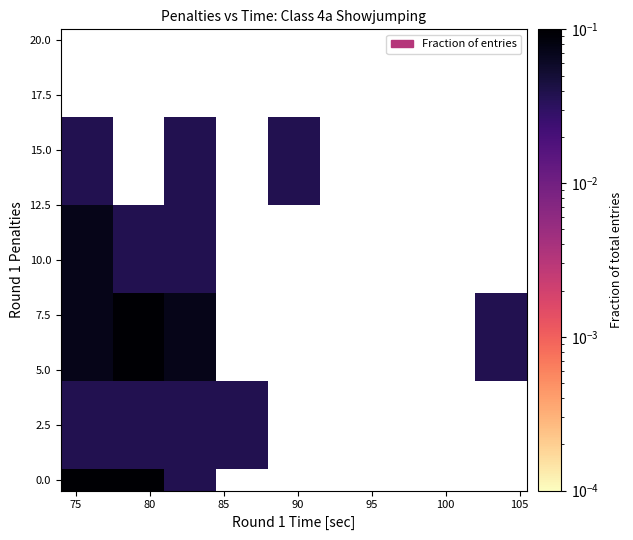

At how many categories does at least one series exceed 0?

6